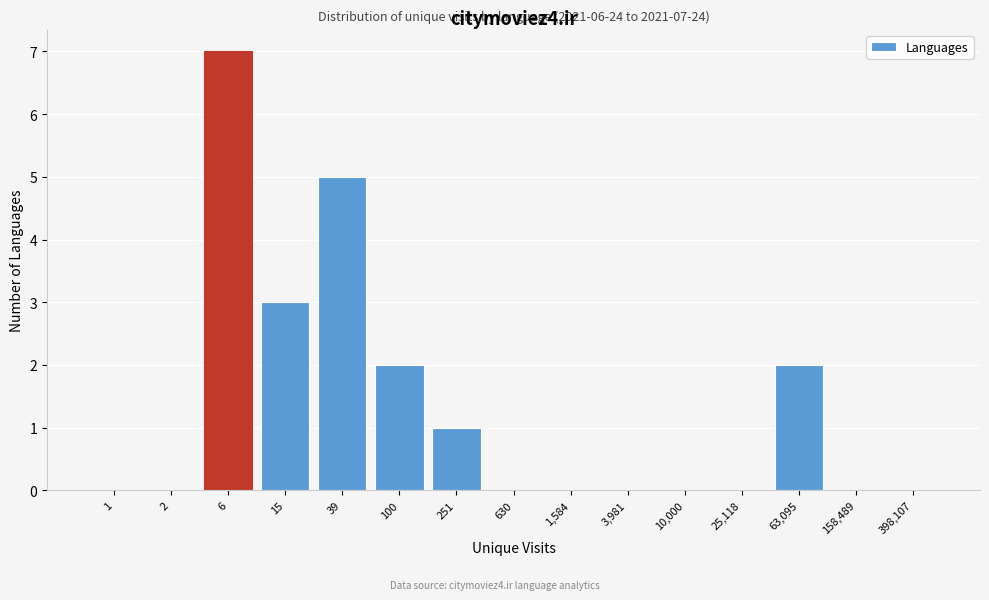

Reading left to right, transcribe all the data shown in this chart.

1=0	2=0	6=7	15=3	39=5	100=2	251=1	630=0	1,584=0	3,981=0	10,000=0	25,118=0	63,095=2	158,489=0	398,107=0